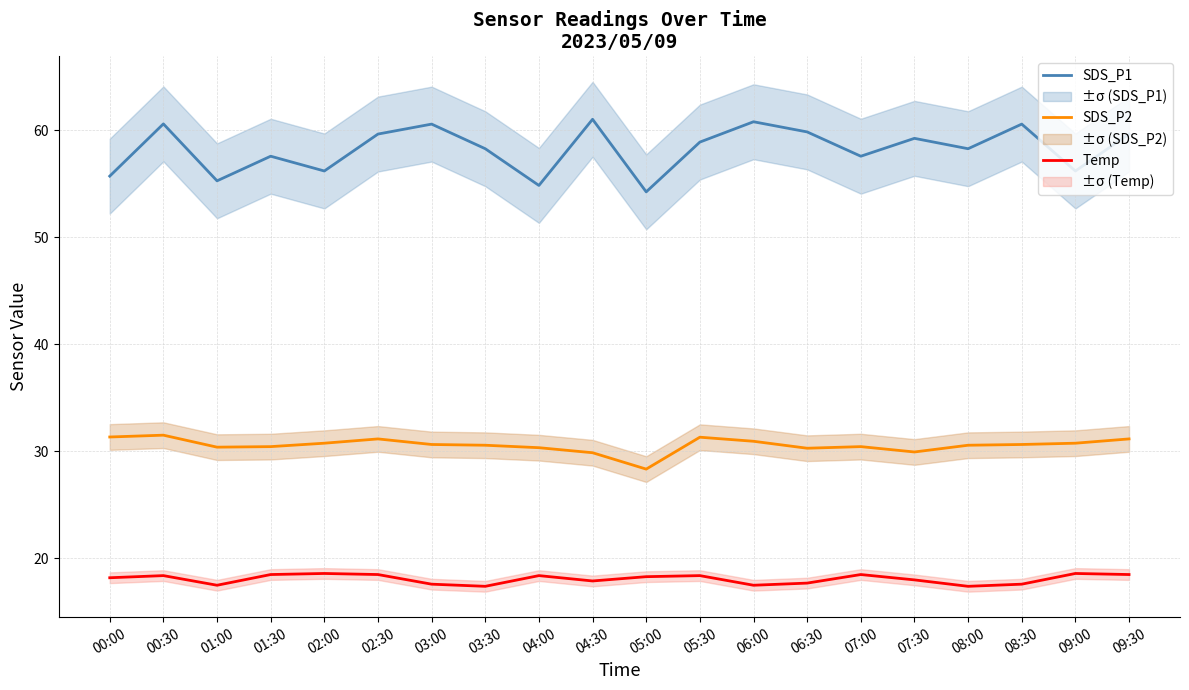

What position from the right is 01:00?

18